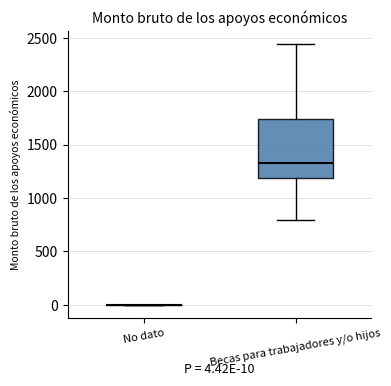

Comparing the boxes themselves (not the whiskers), which one is the tallest?

Becas para trabajadores y/o hijos